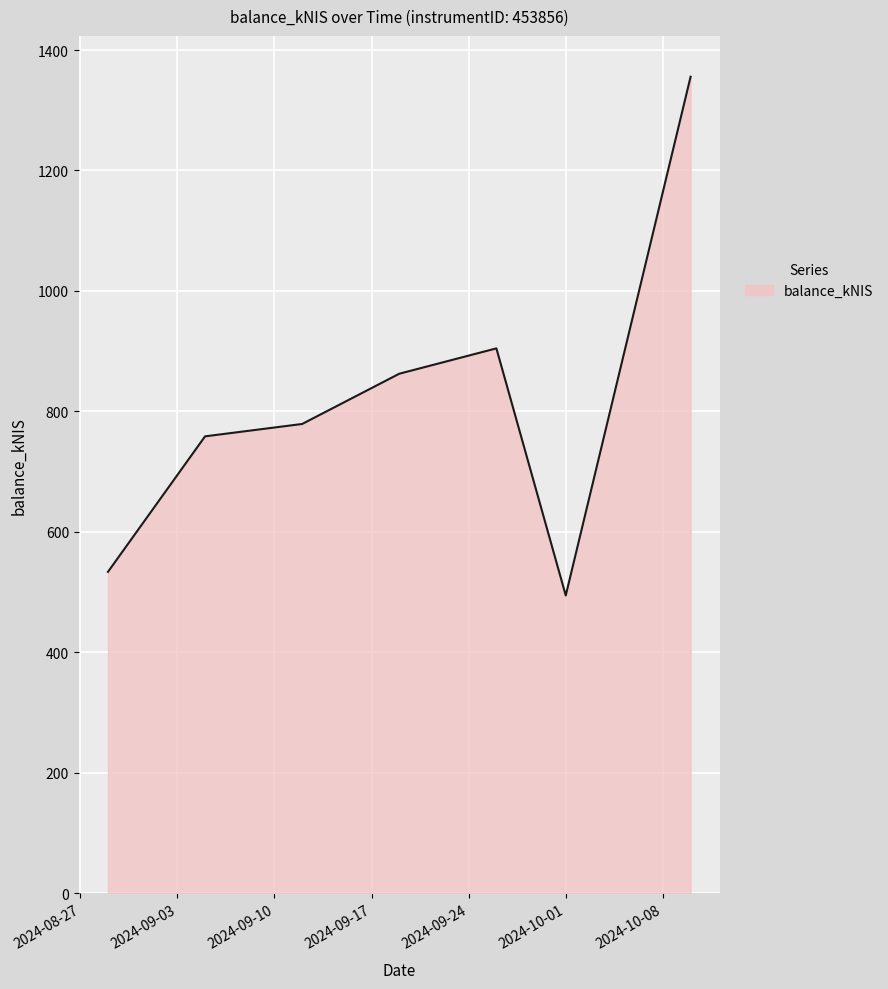

What is the maximum value shown in the chart?

1355.7